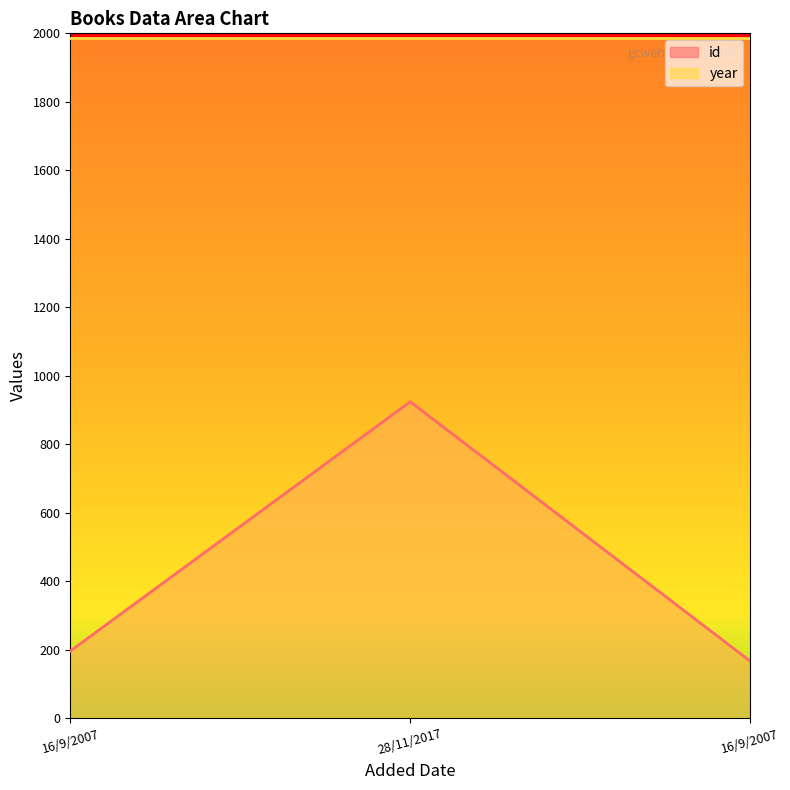

Is it true that the value at 16/9/2007 is 196?

True